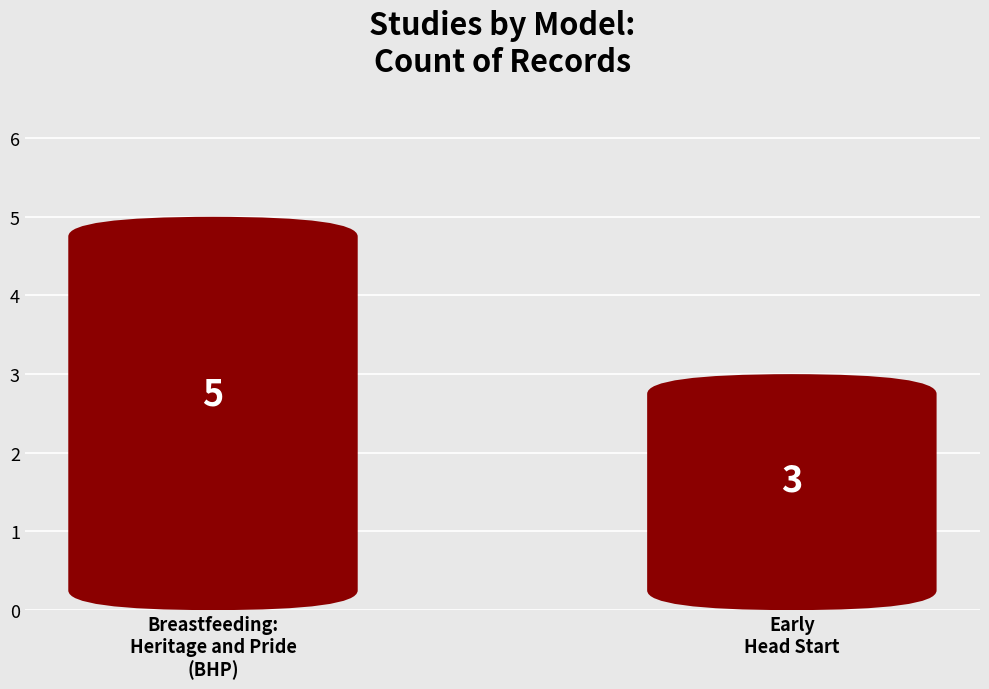

Reading left to right, what are all the values shown in this chart?

5	3